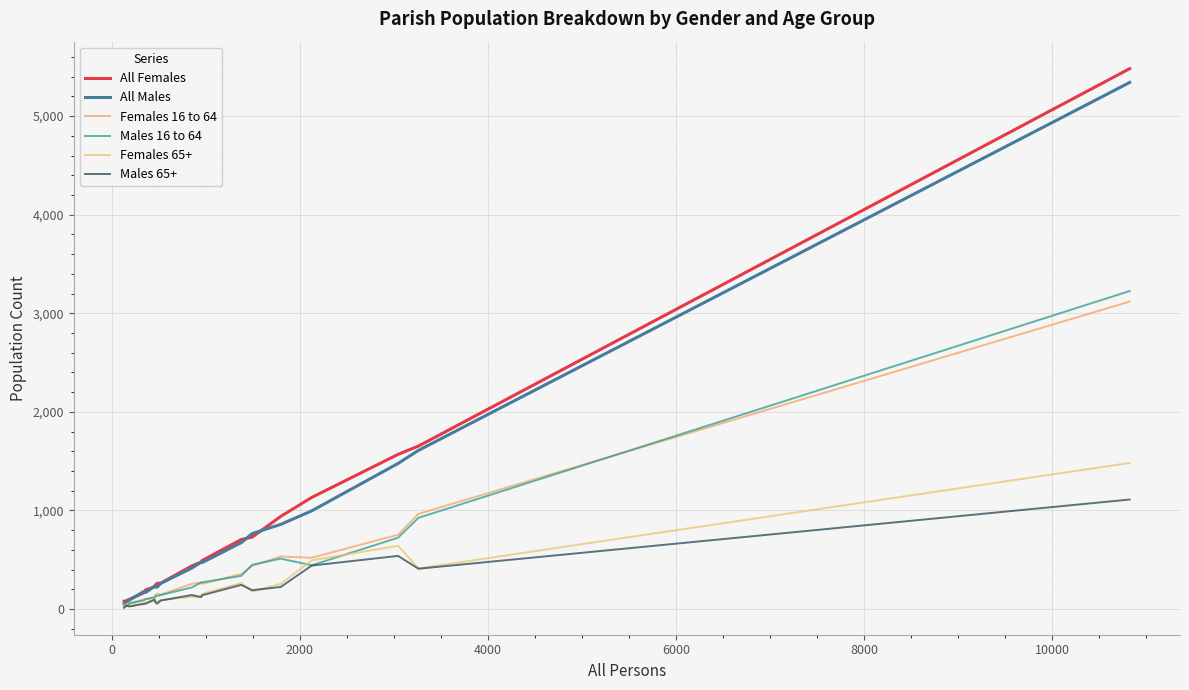

Does the chart have visible grid lines?

Yes